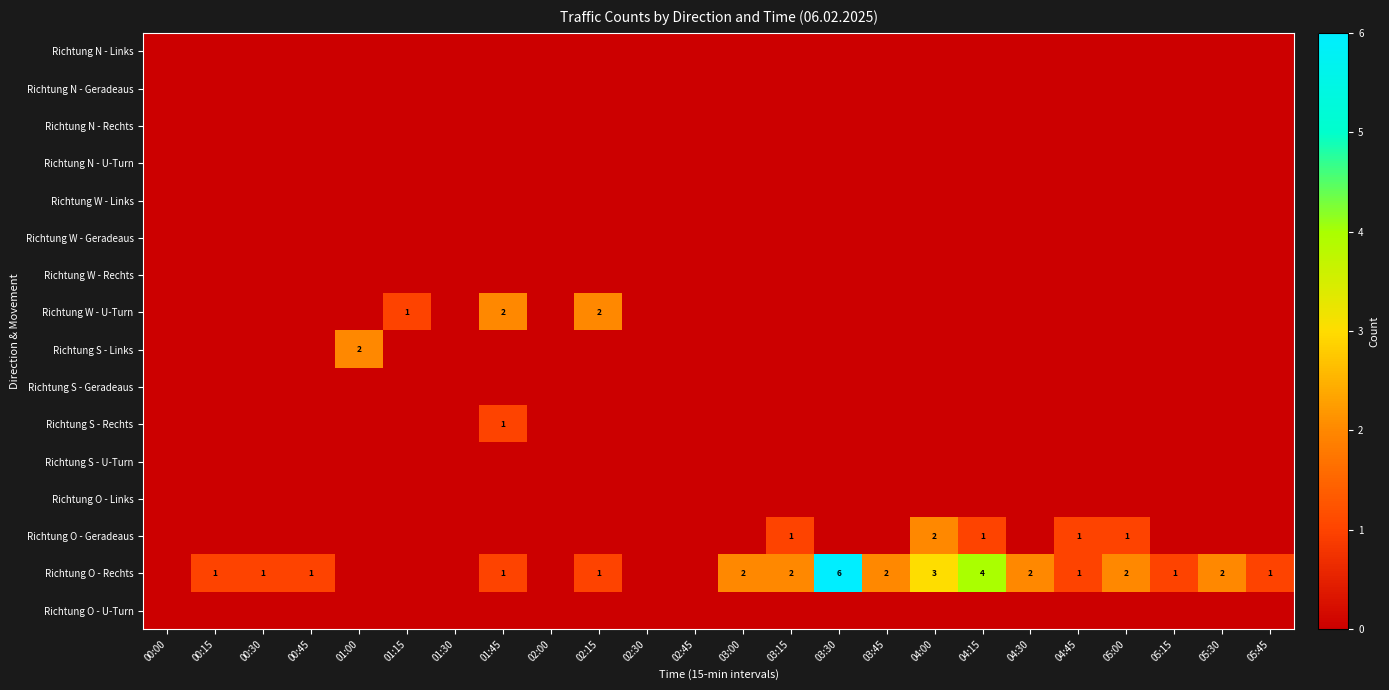

Which label corresponds to the largest value in the chart?

03:30